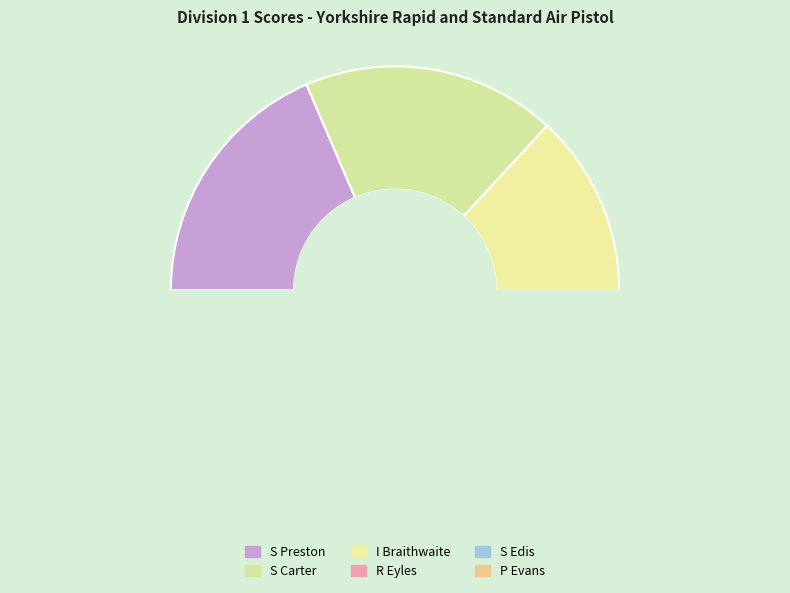

Is it true that S Carter is 5% of the pie?

False